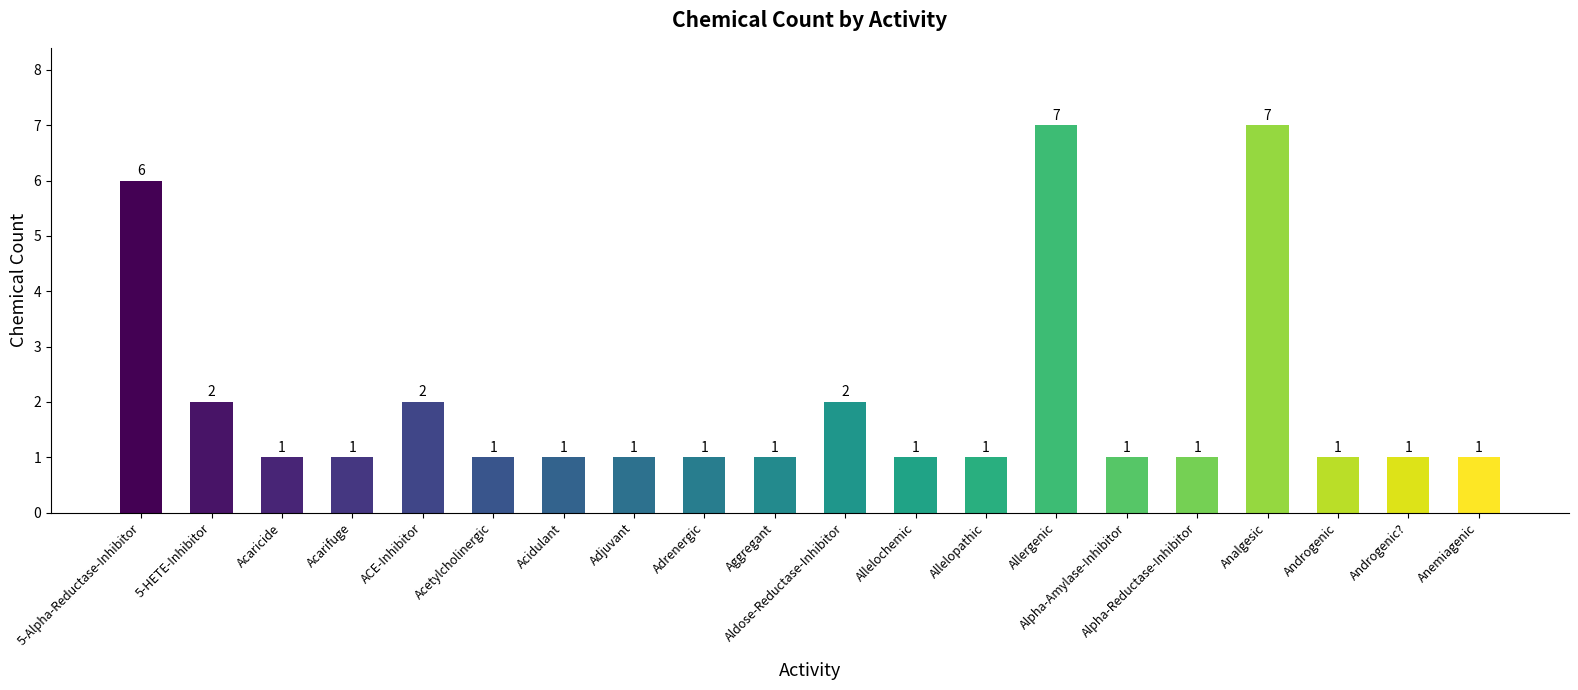

What value does the data have at Analgesic?

7